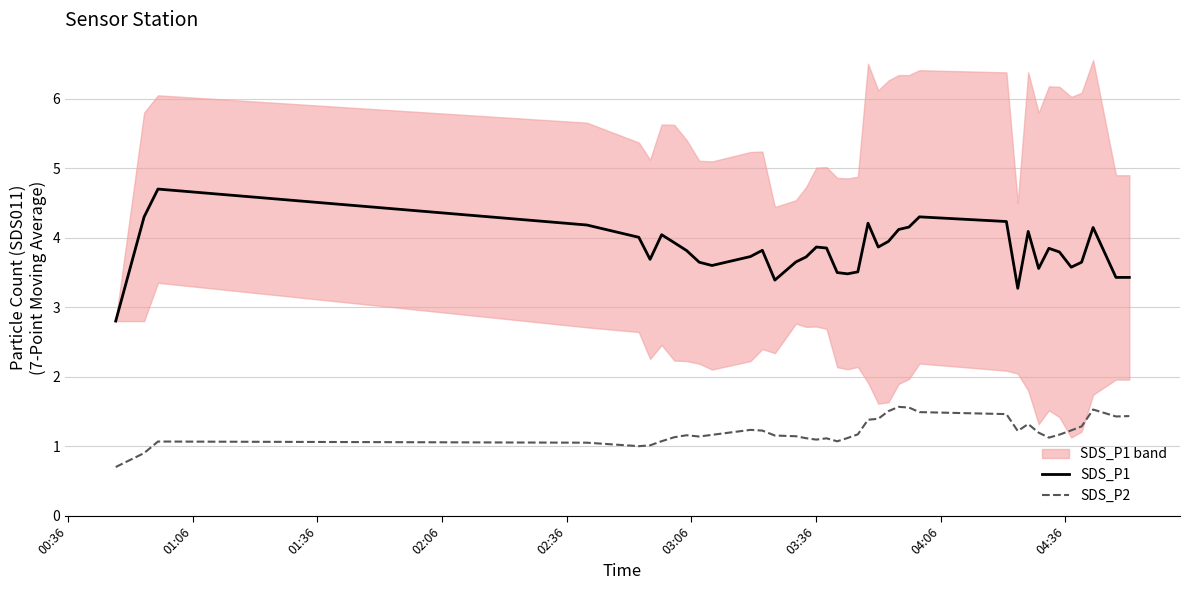

True or false: SDS_P2 and SDS_P1 intersect in this chart.

False